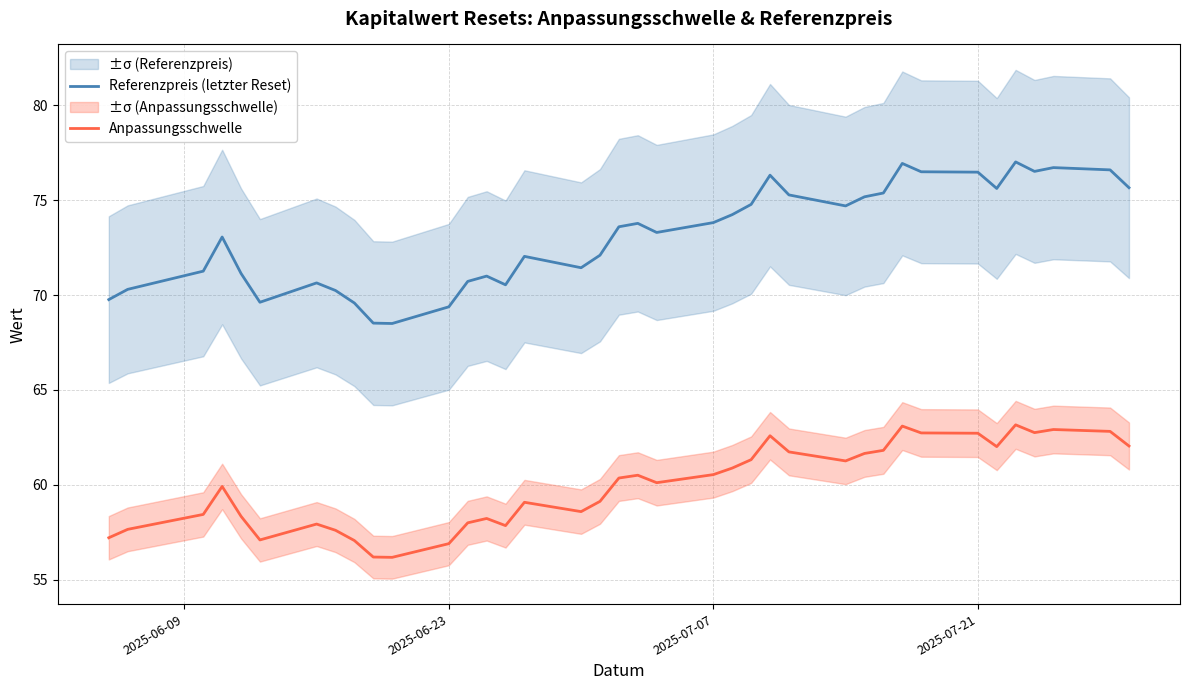

How many distinct data groups are displayed?

2